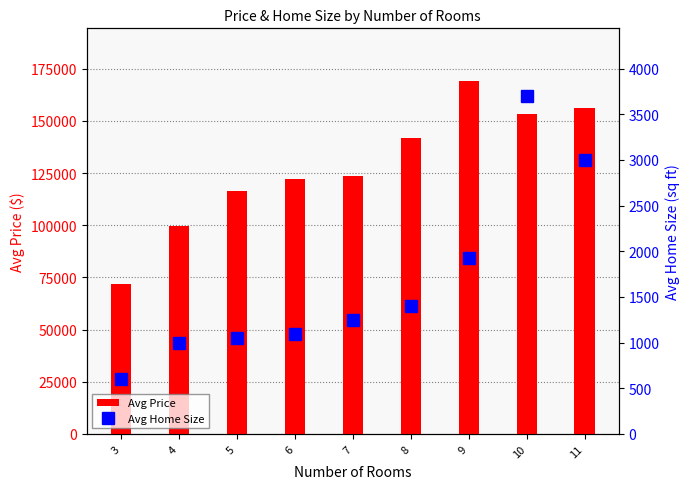

What is the difference between the second highest and second lowest values in the Avg Home Size series?

2000